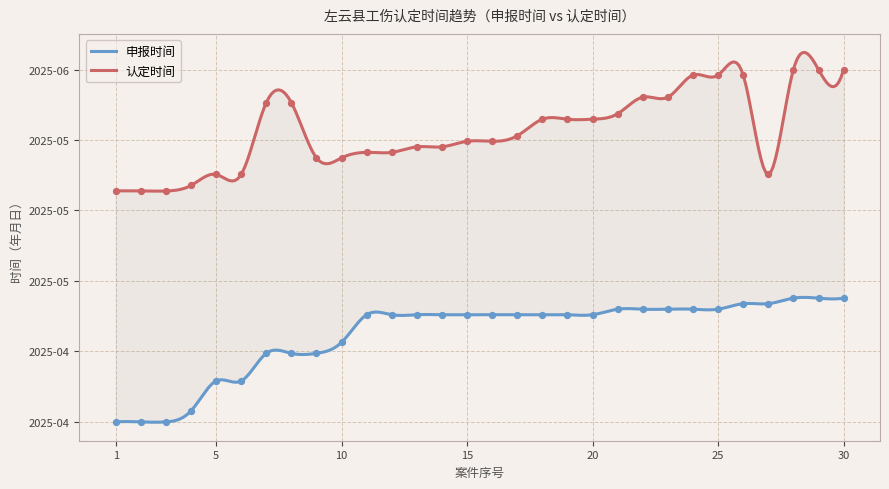

Which has a higher value, 25 or 30?

30